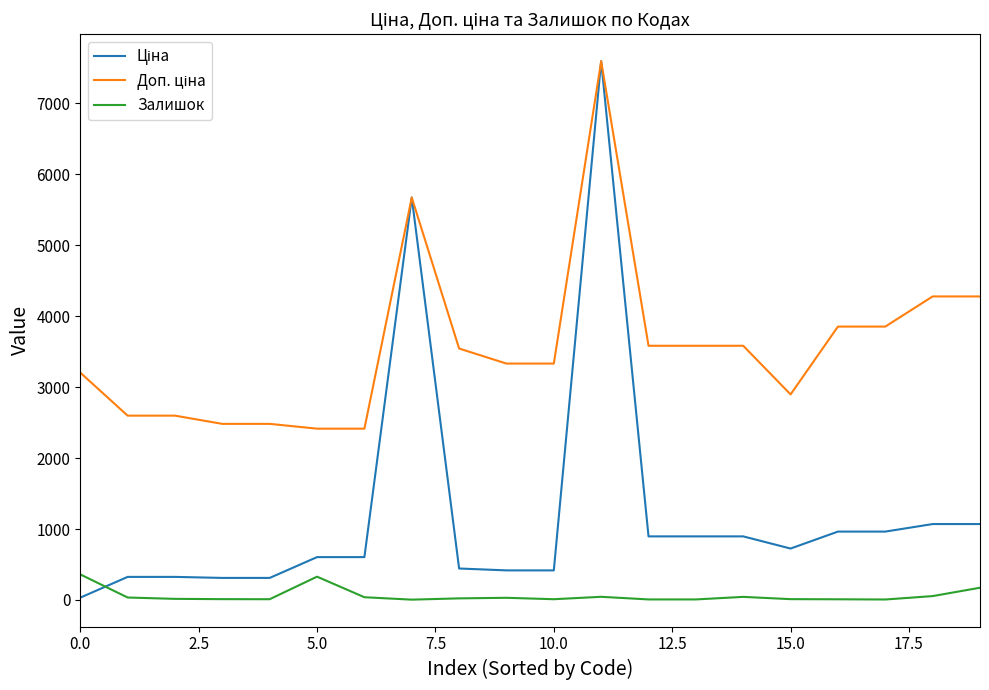

What is the highest value of the Залишок series?

360.0